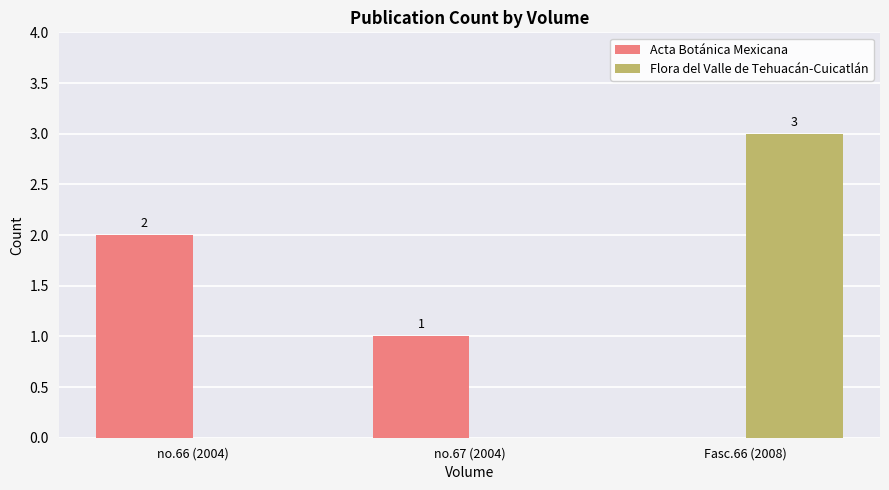

Which label corresponds to the largest value in the chart?

Fasc.66 (2008)